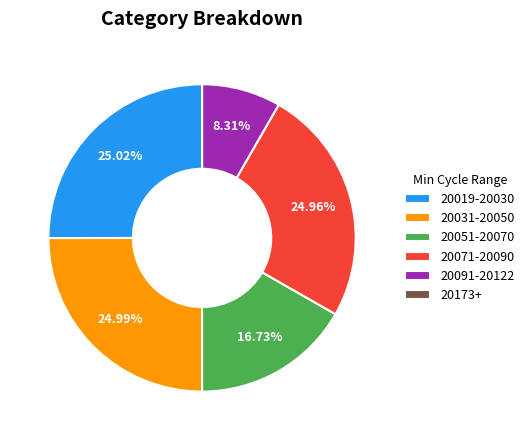

Do 20031-20050 and 20051-20070 together represent more than half of the pie?

No